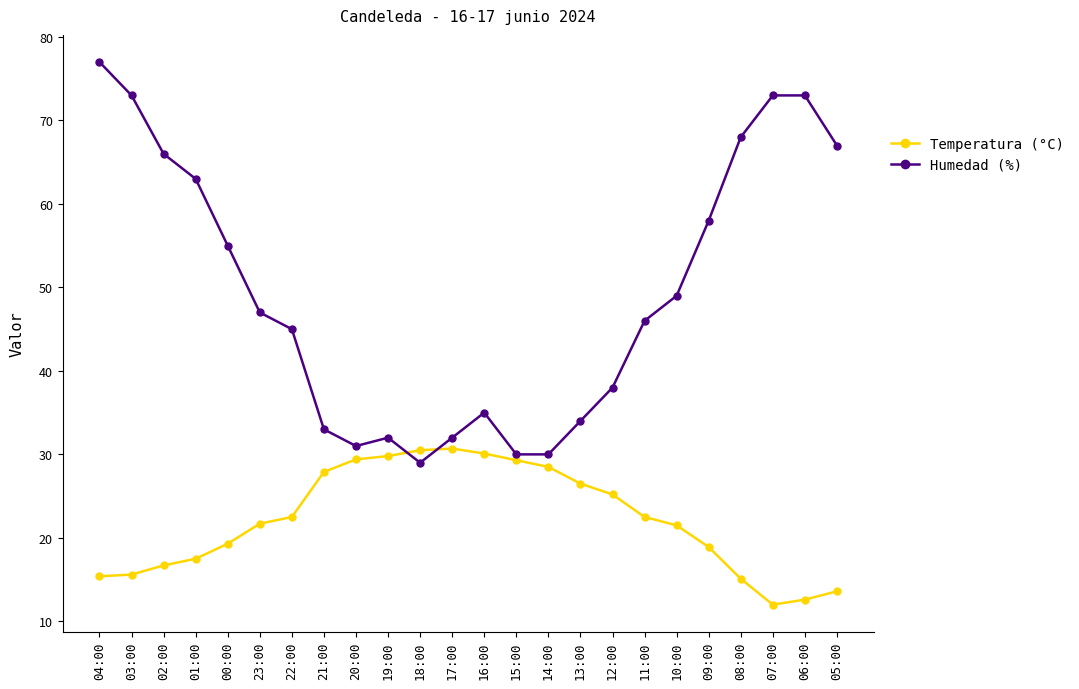

At which category is the sum across all series the highest?

04:00